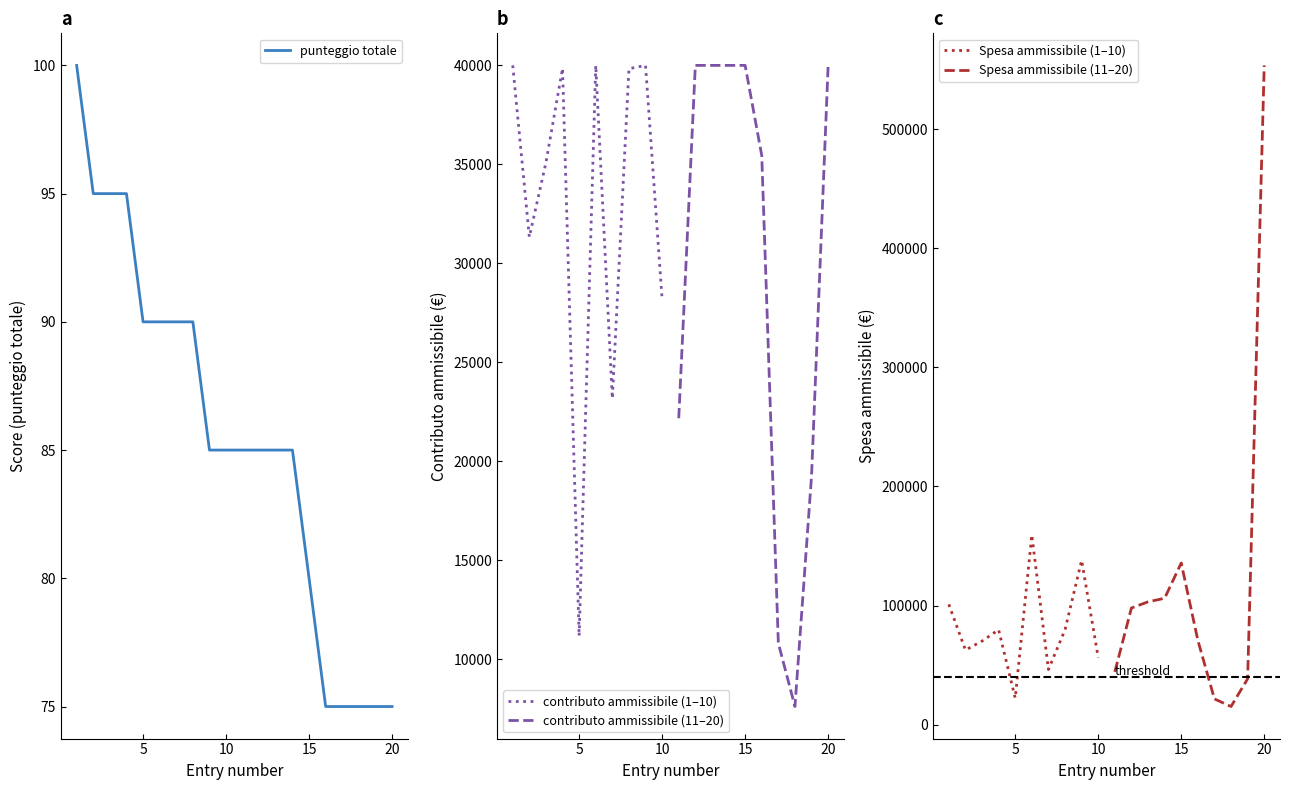

How many series are shown in this chart?

3